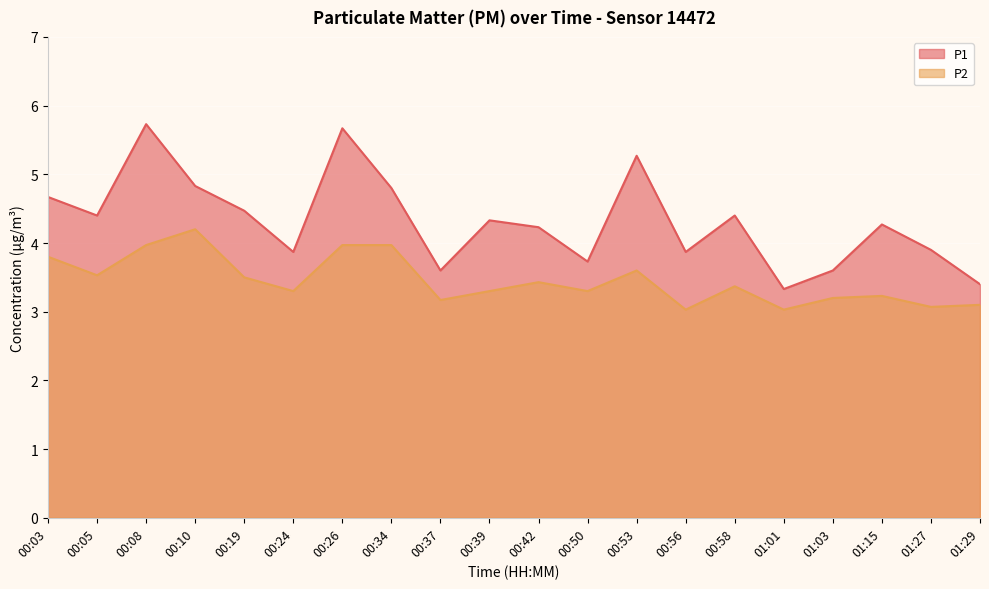

Which series changed the most between 00:05 and 00:10?

P2